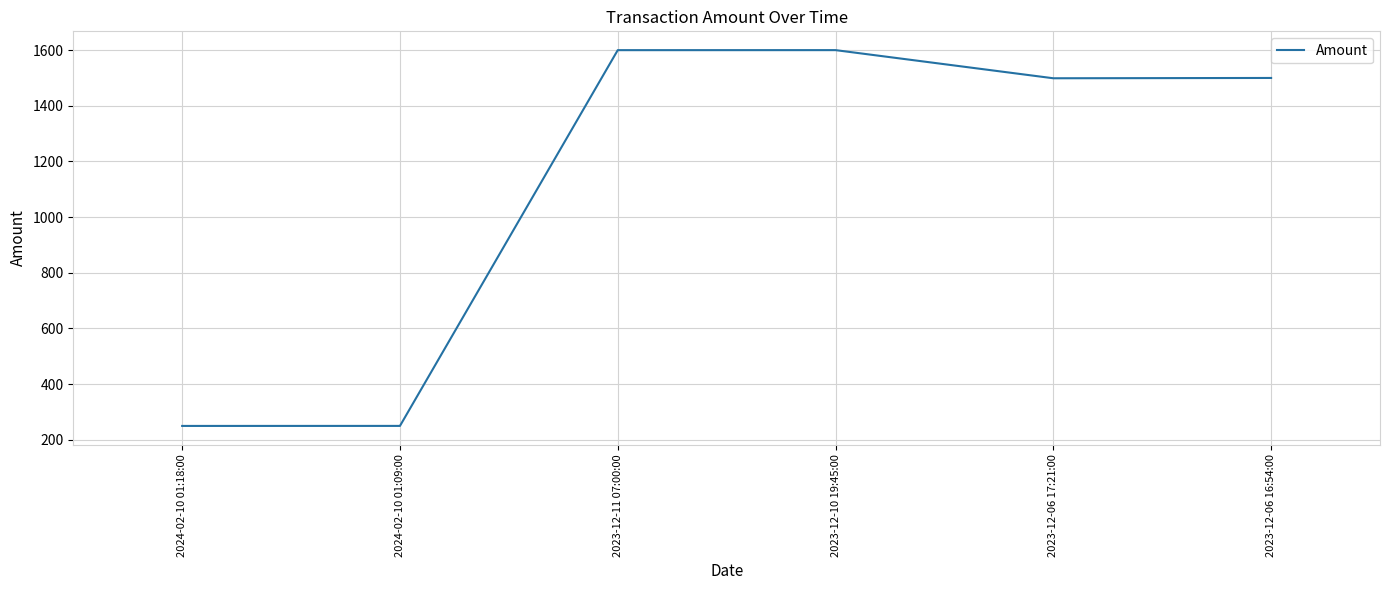

What is the minimum value shown in the chart?

249.9